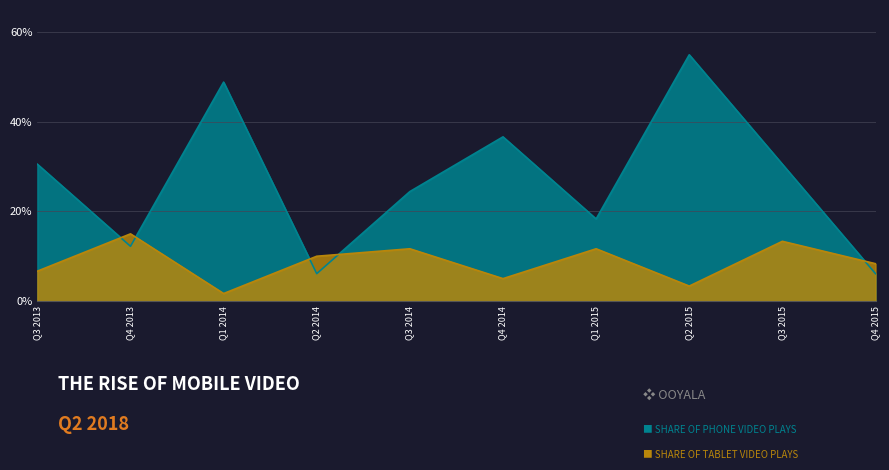

At which category is the sum across all series the highest?

Q2 2015